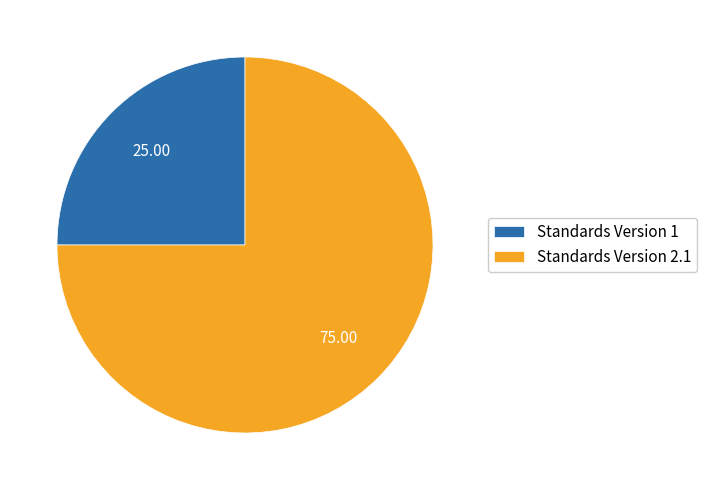

Which category has the biggest portion of the pie?

Standards Version 2.1